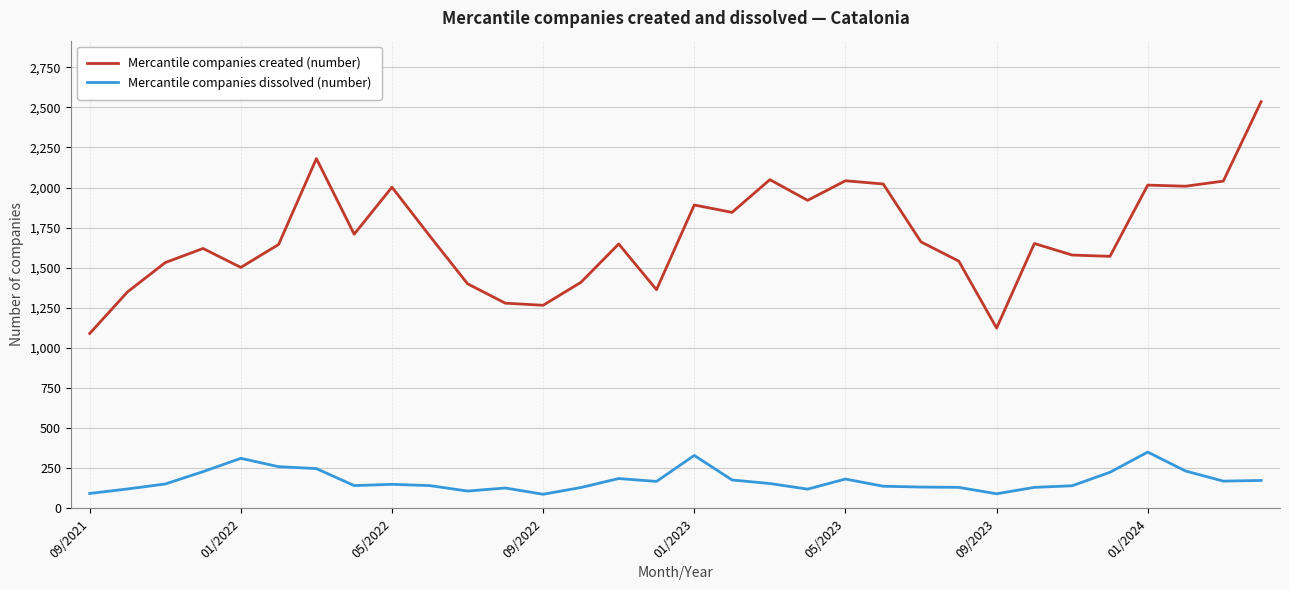

List the series in order of their peak value, highest first.

Mercantile companies created (number), Mercantile companies dissolved (number)